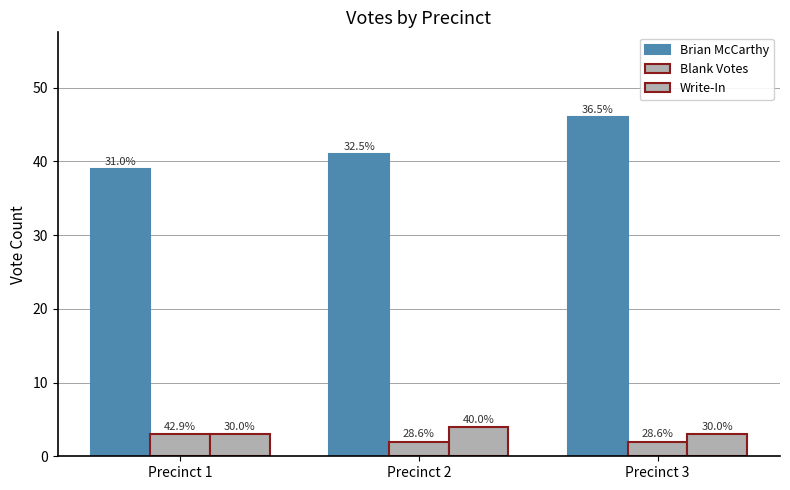

Reading right to left, list all the values displayed in this chart.

Brian McCarthy: 46	41	39
Blank Votes: 2	2	3
Write-In: 3	4	3